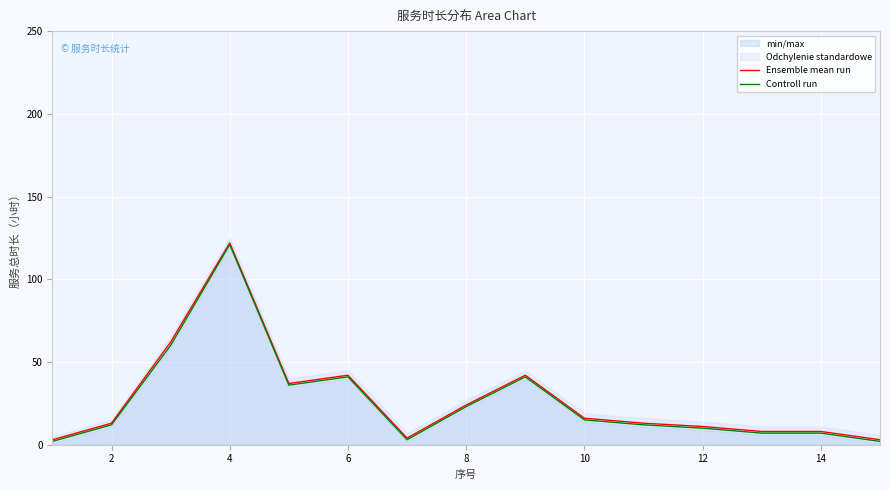

True or false: Ensemble mean run has a value of 12 at 14.

False